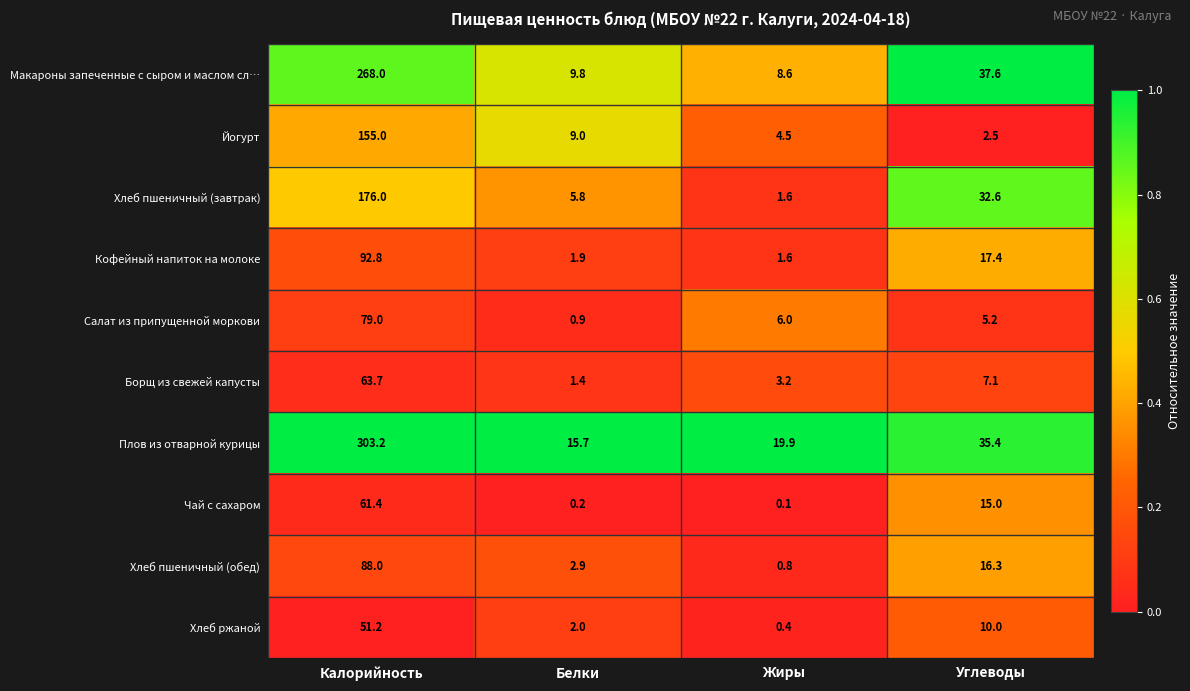

The Чай с сахаром series shows 61.4 at Калорийность. True or false?

True